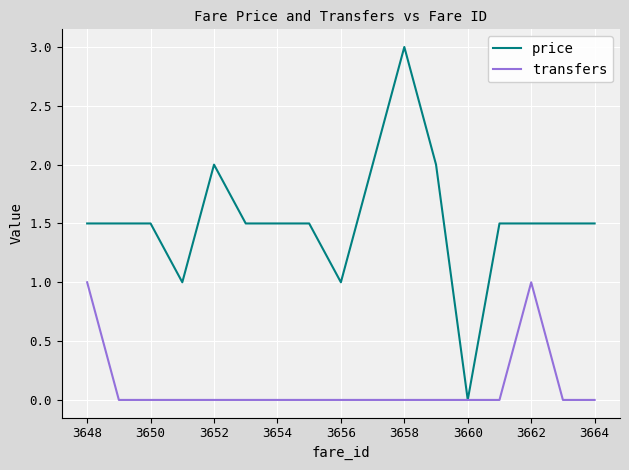

Which series has the widest spread of values?

price